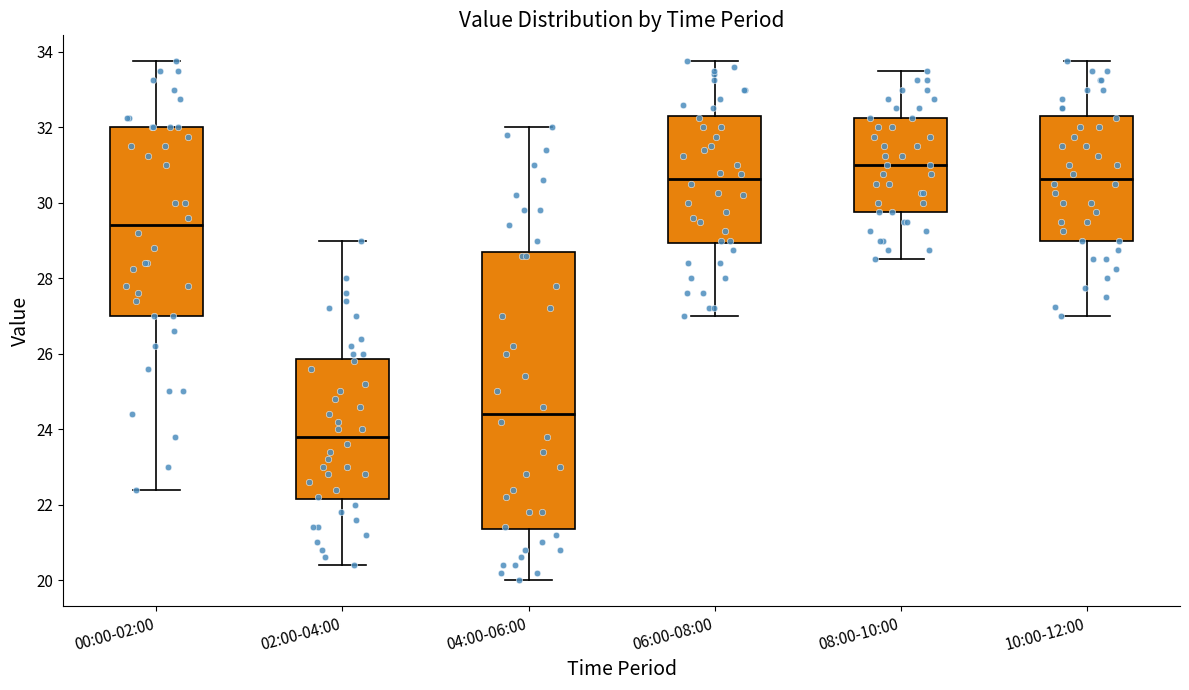

Which box is the tallest, from its lower edge to its upper edge?

04:00-06:00